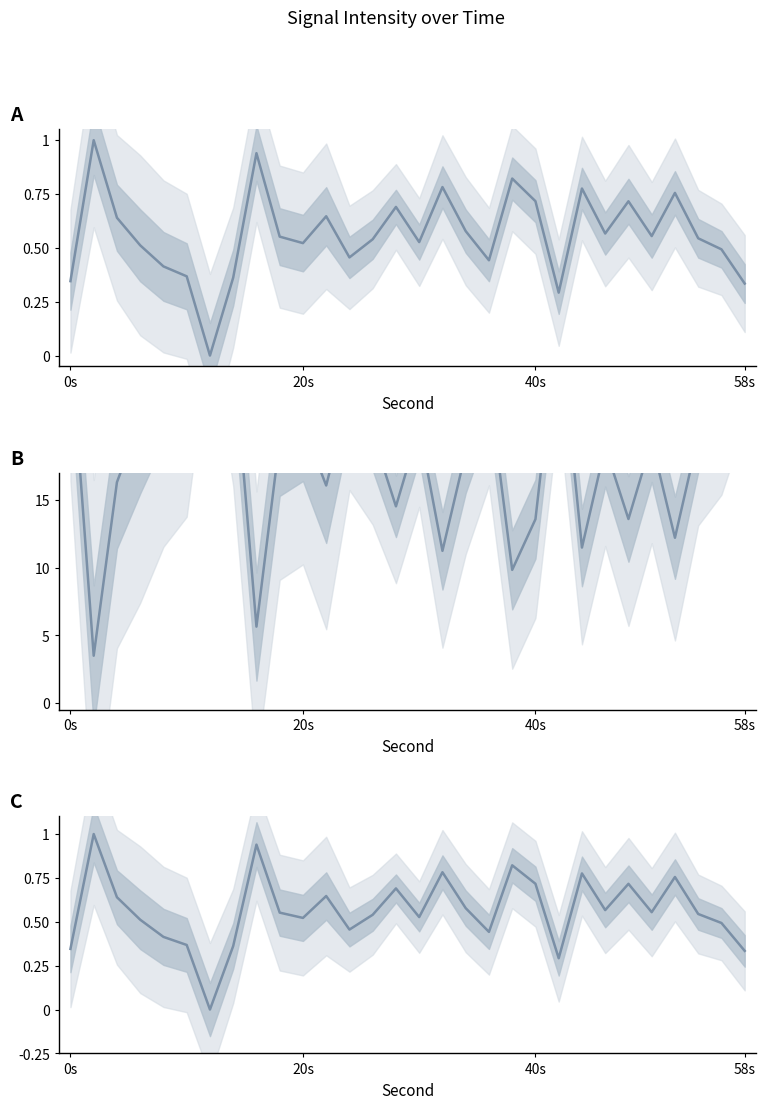

What is the difference between the maximum and second lowest values?

0.7